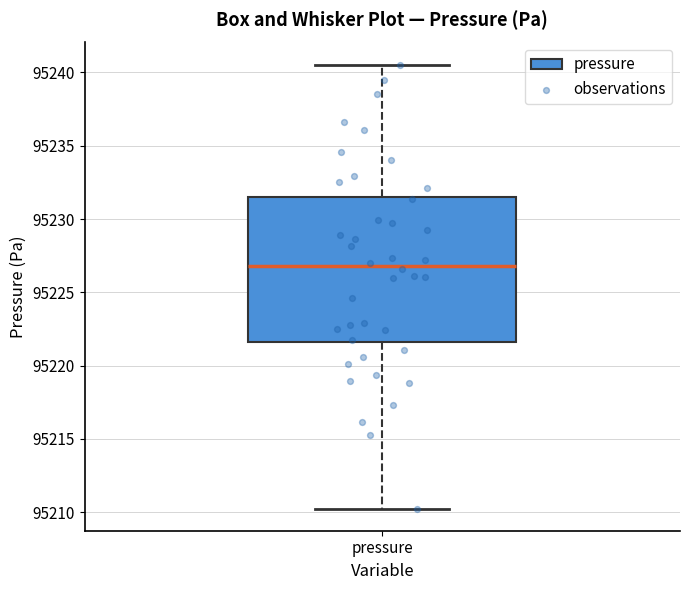

Where is the upper edge of the box for pressure on the y-axis? The values are not printed on the chart, so give them approximately, as read against the axis.

95231.5